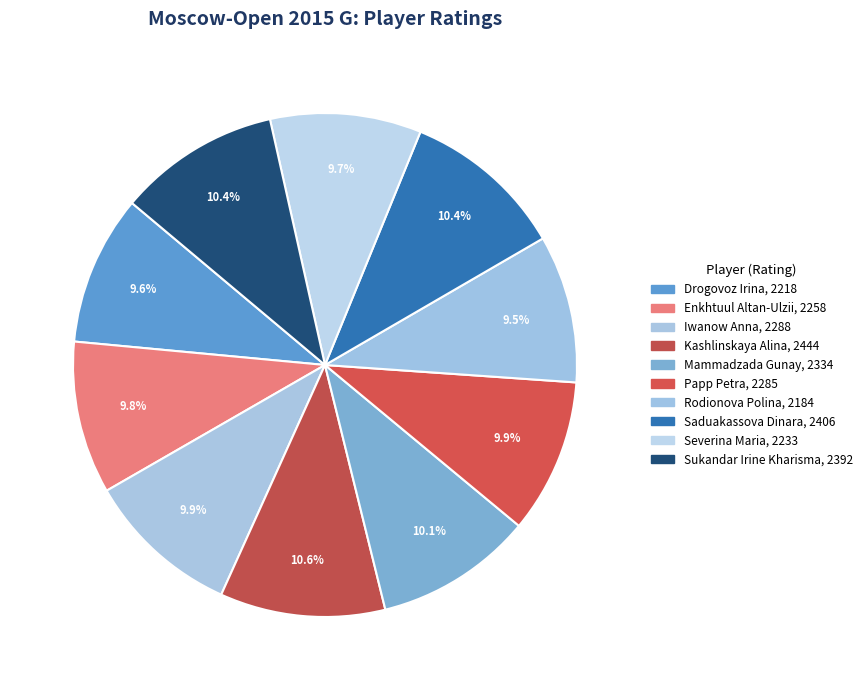

What is the ratio of the value at Papp Petra to the value at Saduakassova Dinara?

0.9